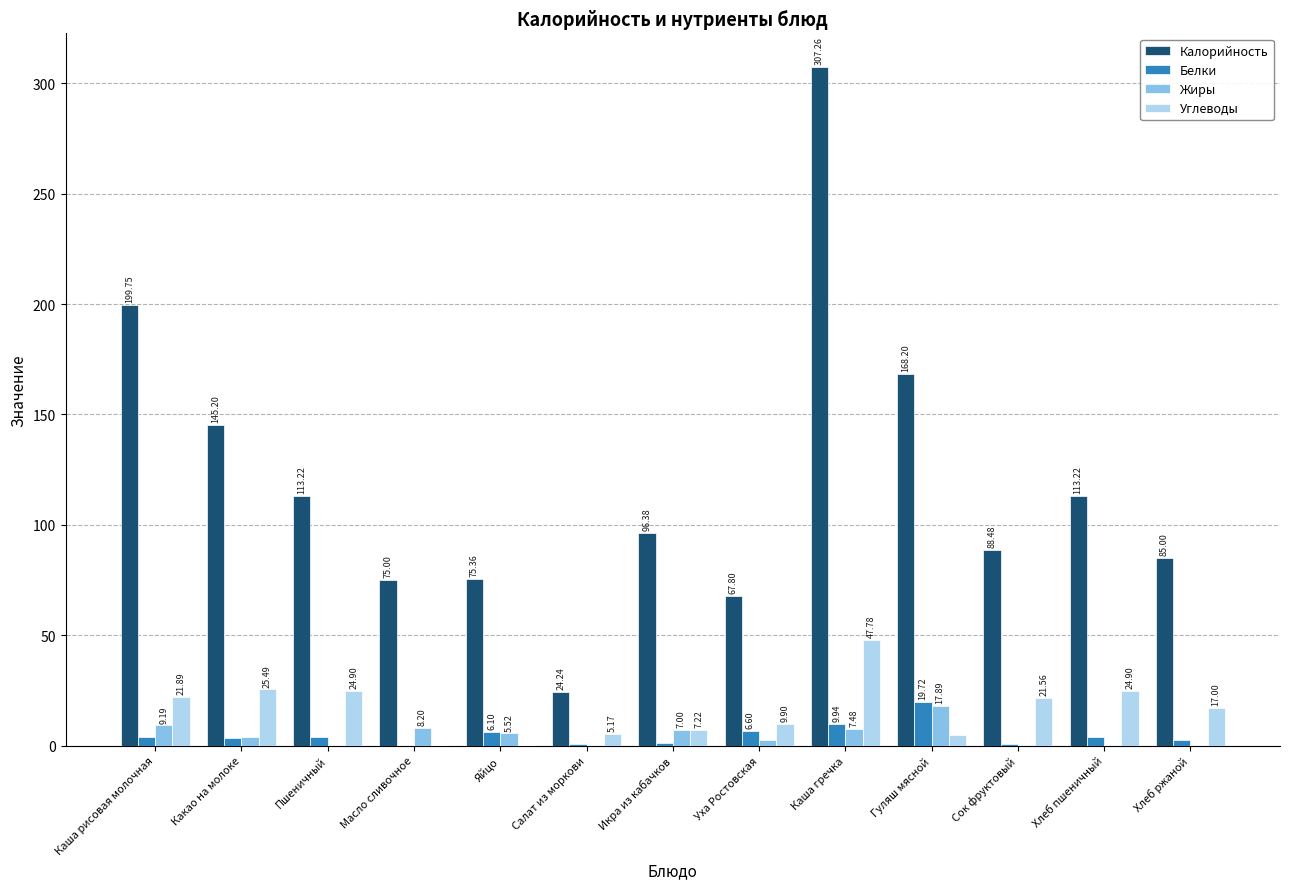

Which series has the largest total across all categories?

Калорийность